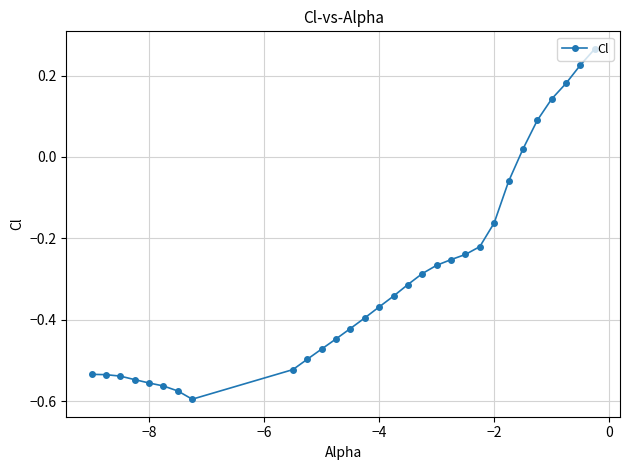

What is the difference between the maximum and minimum values?

0.9